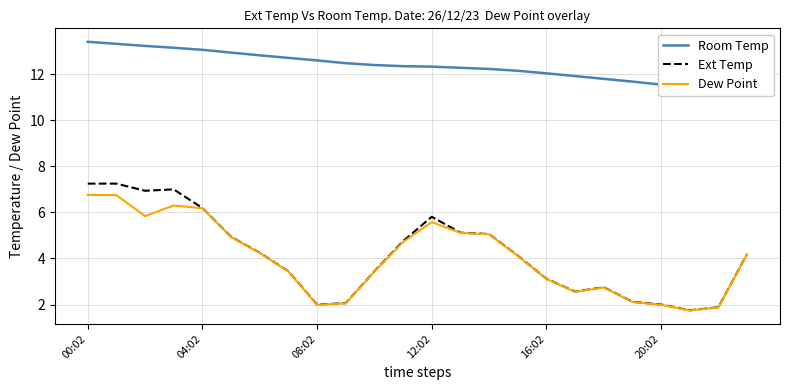

What is the highest value of the Dew Point series?

6.8